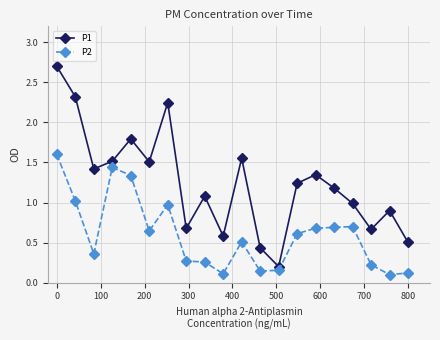

What is the greatest value displayed?

2.7